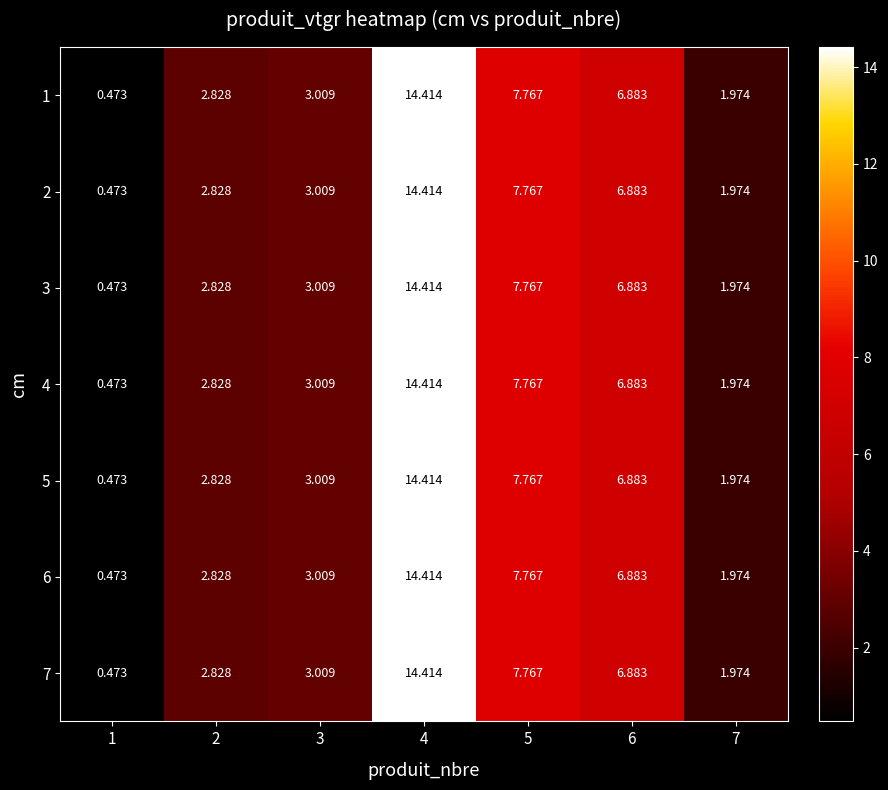

Is the value of 2 at 1 greater than the value of 6 at 2?

No